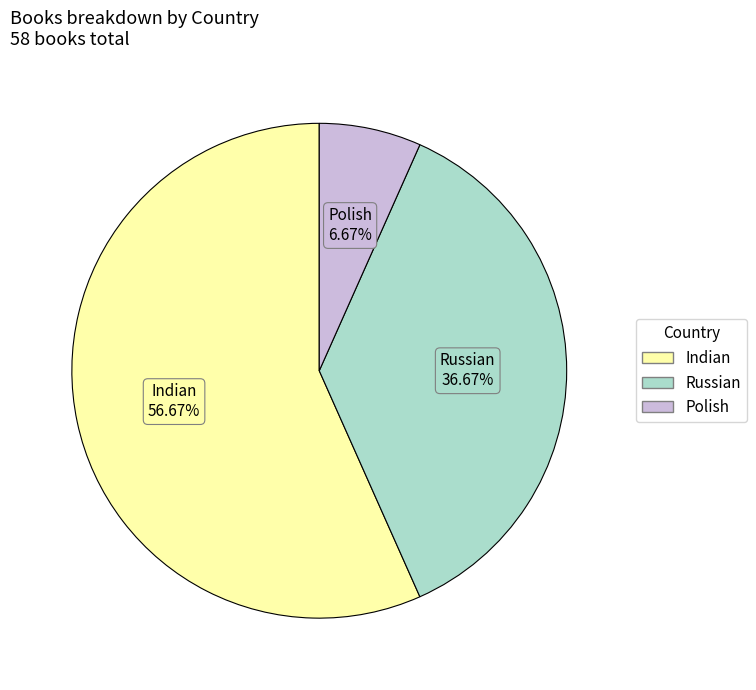

Count the number of slices in the pie.

3